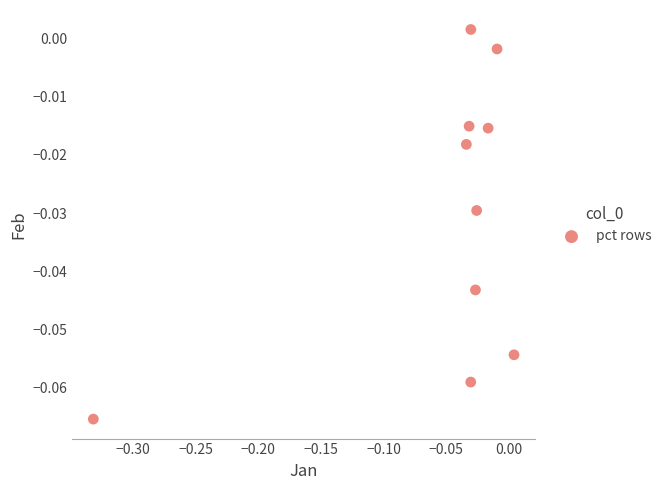

What is the range of X values (max minus min)?

0.3